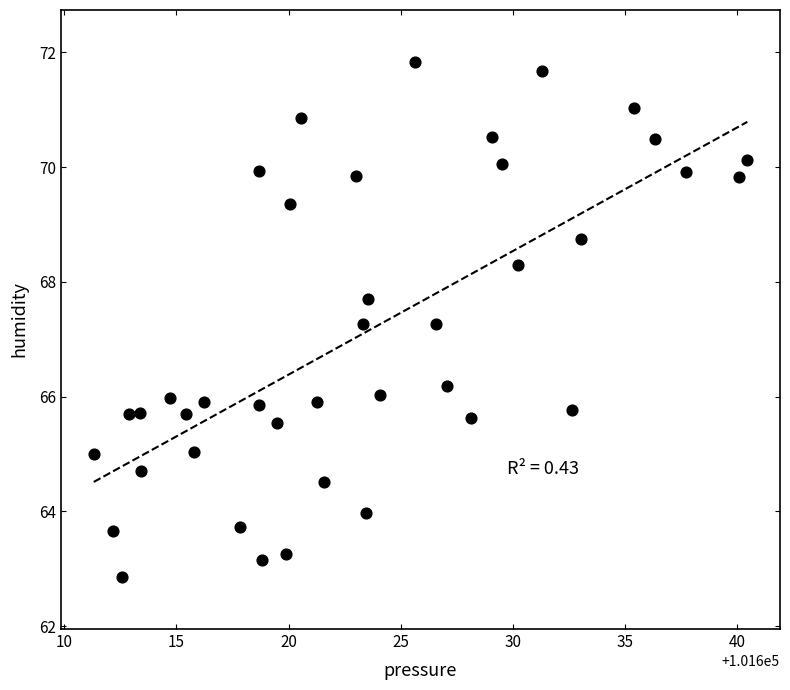

Count the number of points in this scatter plot.

40